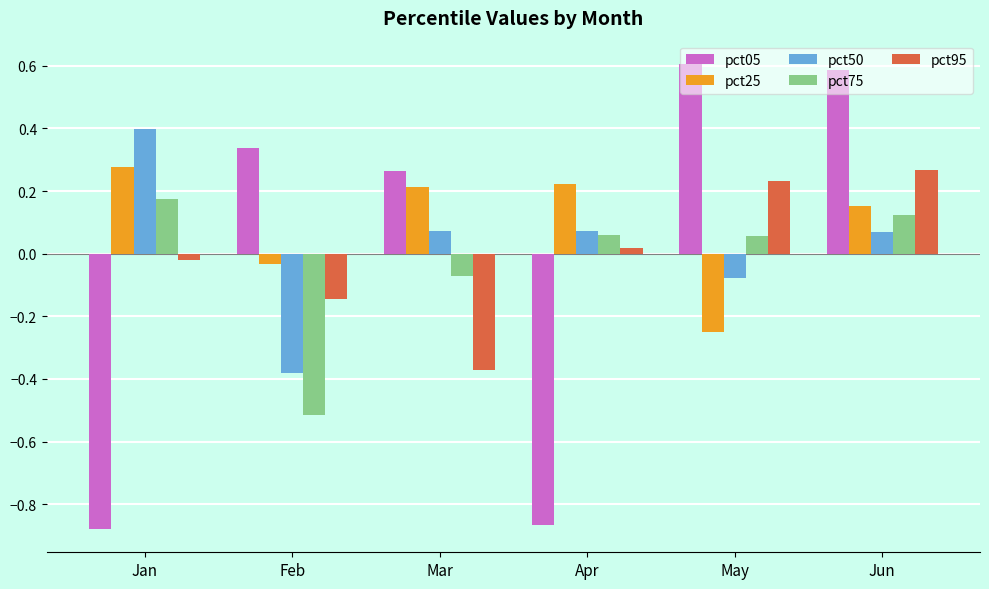

What is the difference between the maximum and minimum values in the pct50 series?

0.8